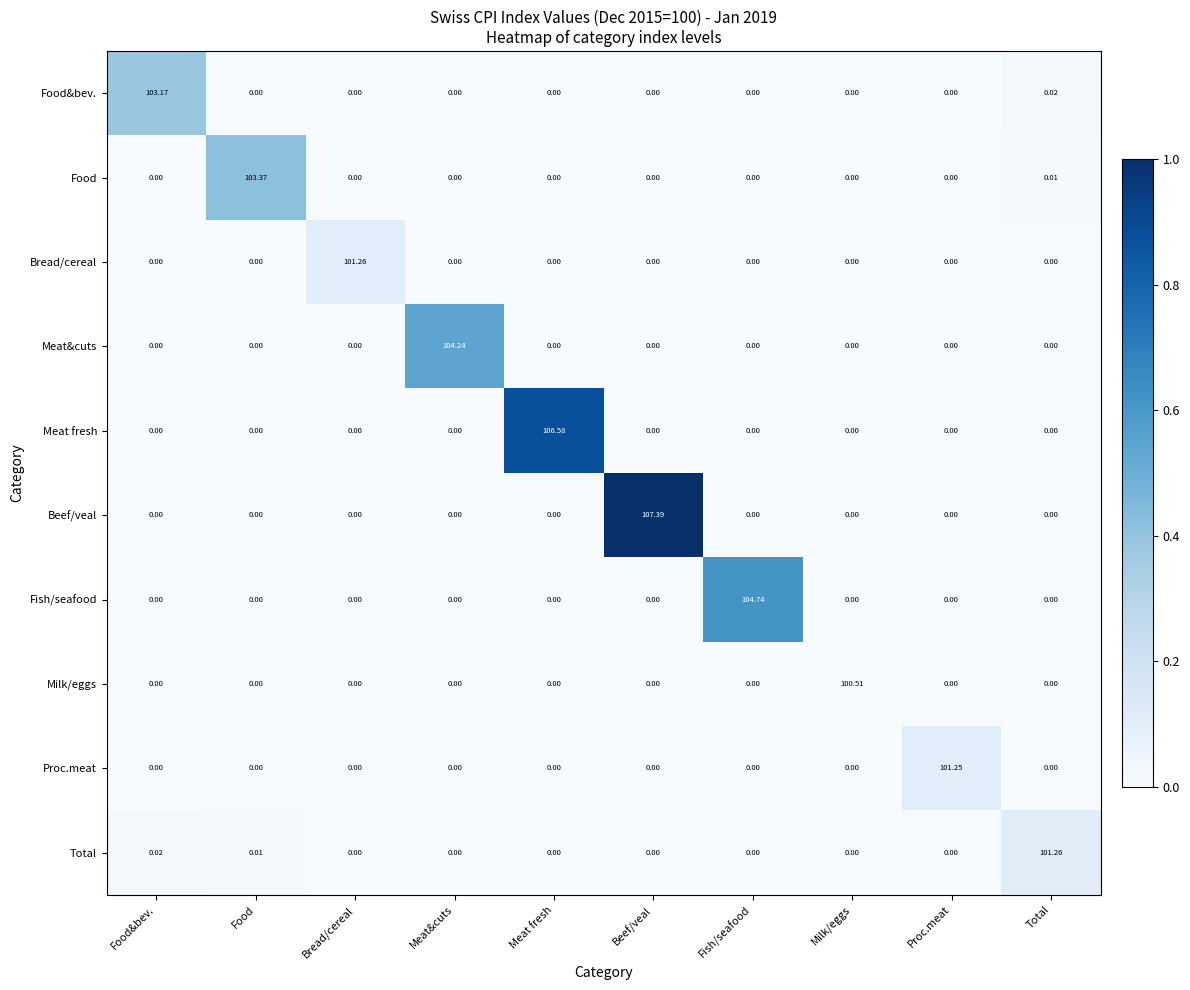

At which category is the sum across all series the highest?

Beef/veal